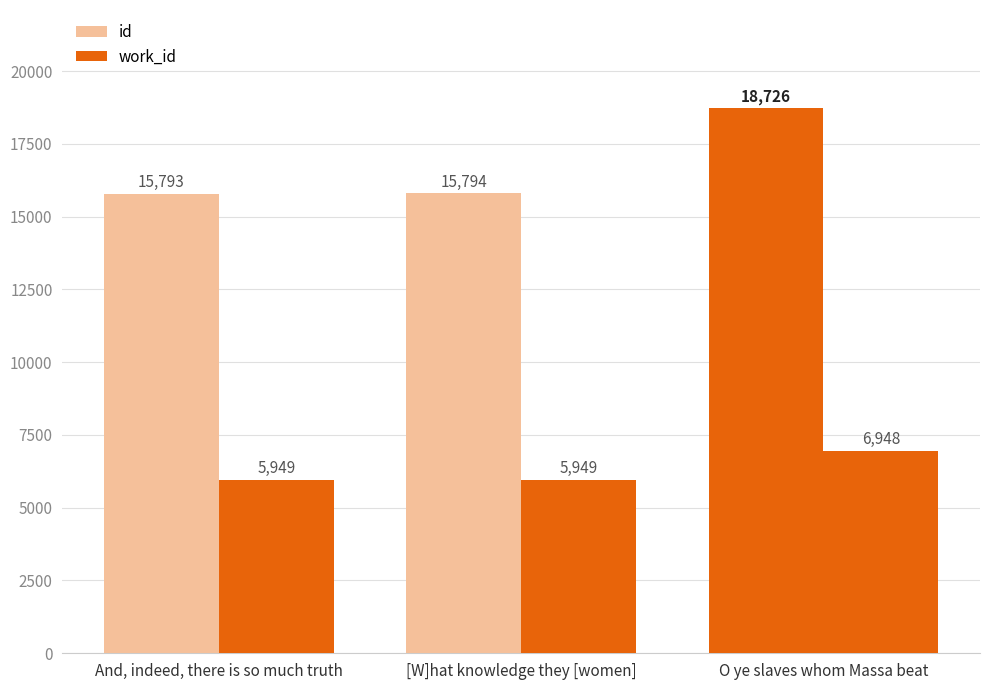

Rank the series by their maximum value, from highest to lowest.

id, work_id